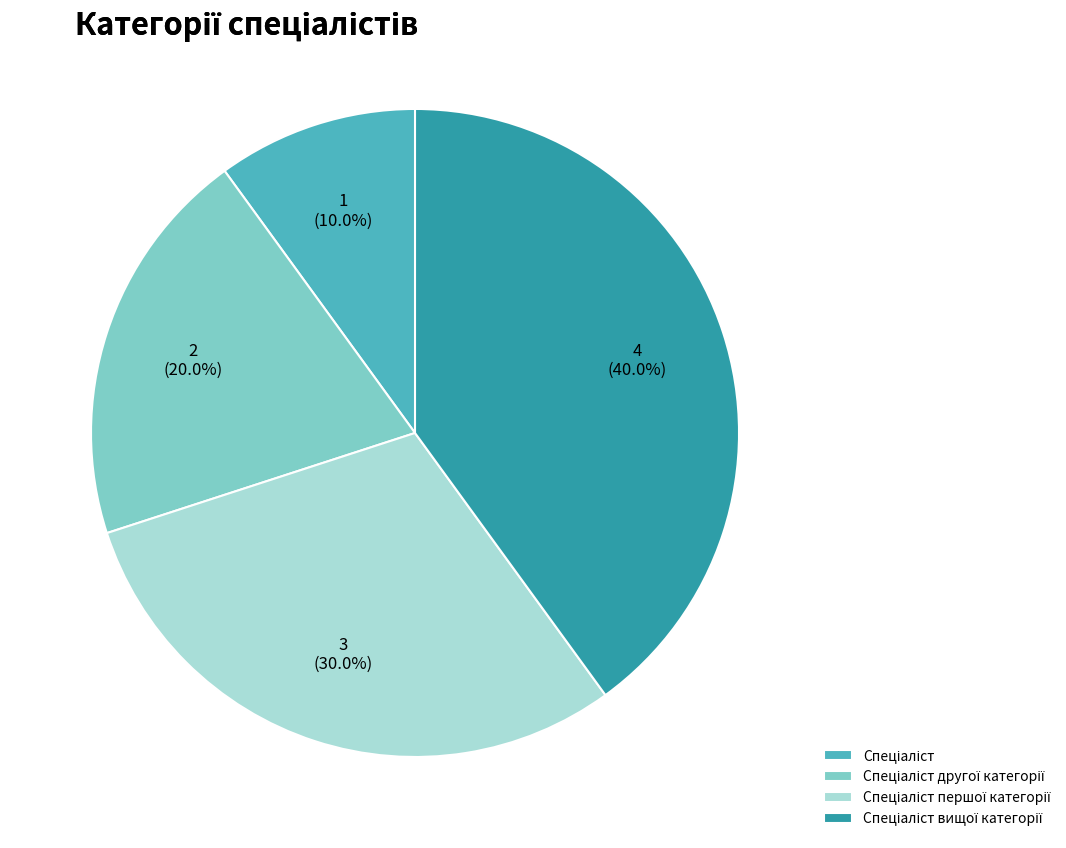

Is there any slice that represents more than half of the pie?

No